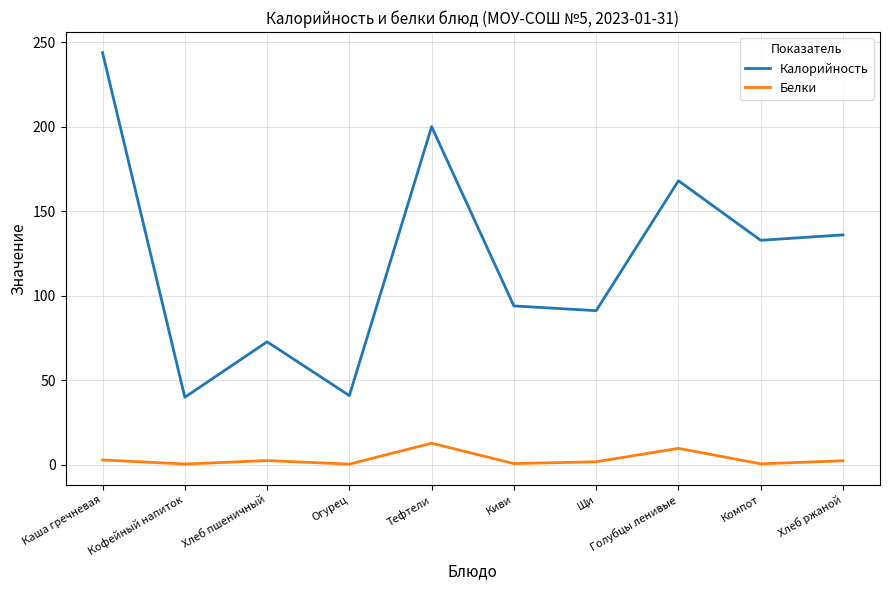

The value of Калорийность at Щи is 91.2. True or false?

True